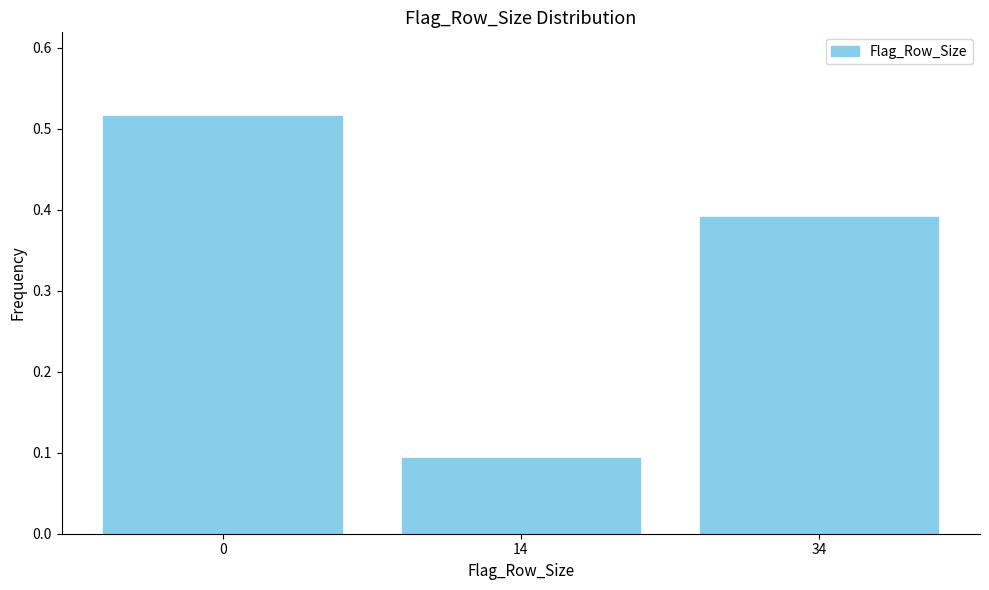

Rank the categories by value from lowest to highest.

14, 34, 0